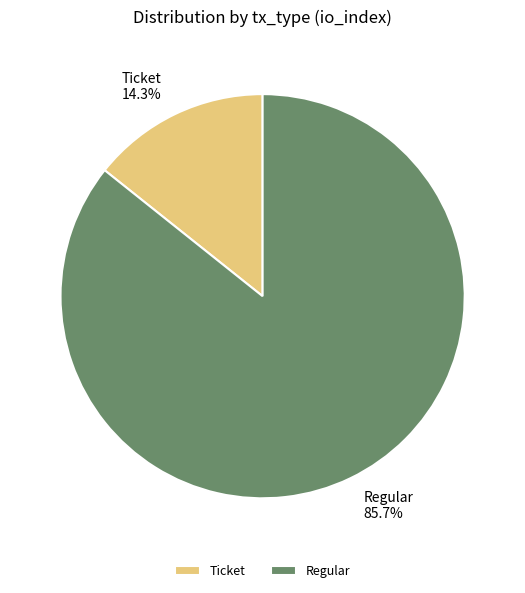

Rank the categories by value from highest to lowest.

Regular, Ticket